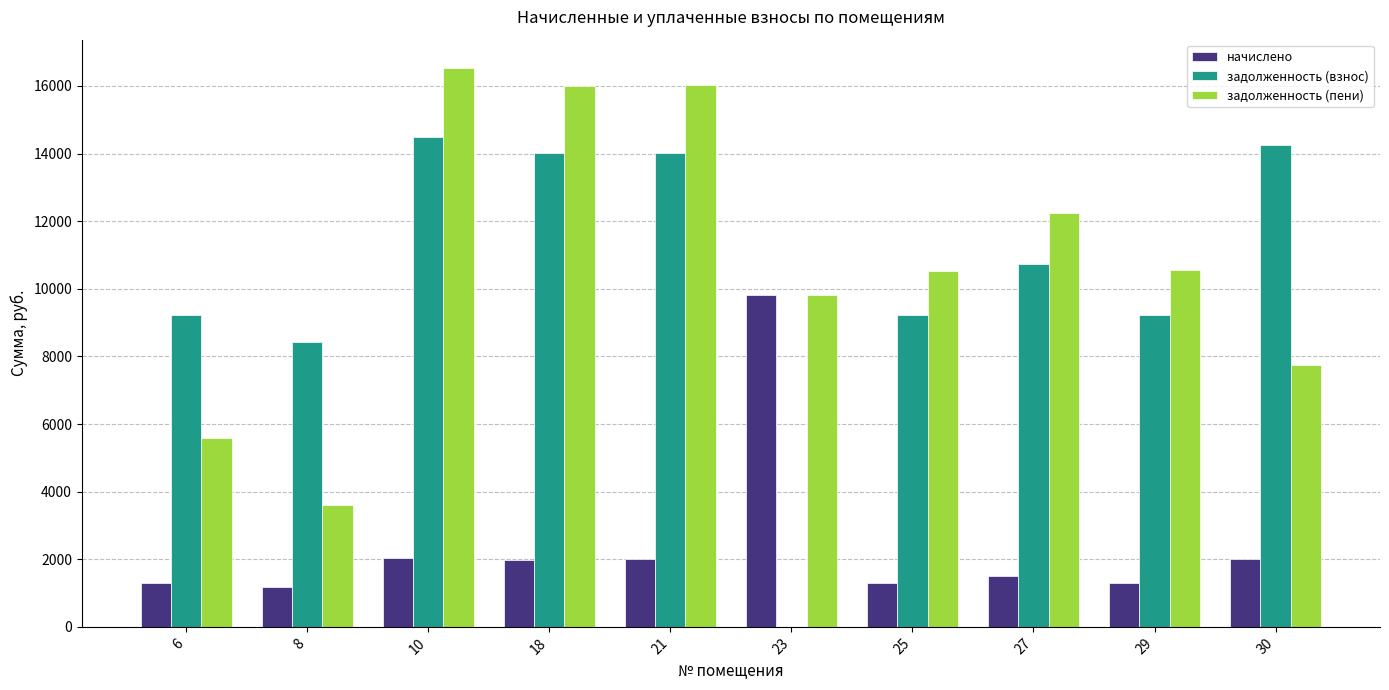

Are the bars horizontal?

No